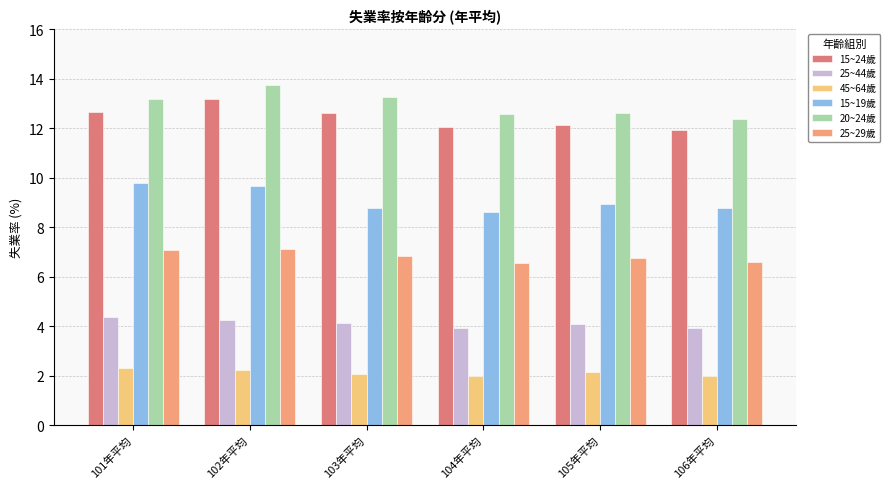

True or false: 45~64歲 has a value of 3.6 at 104年平均.

False